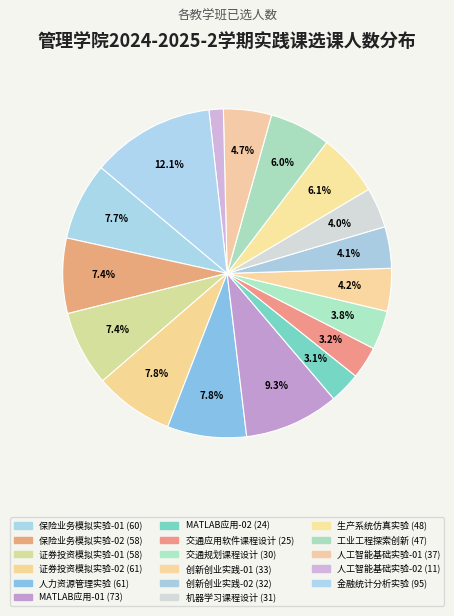

Count the number of slices in the pie.

17